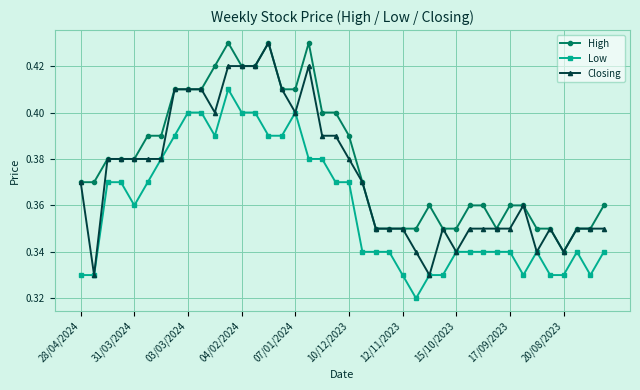

Rank the series by their average value, from highest to lowest.

High, Closing, Low